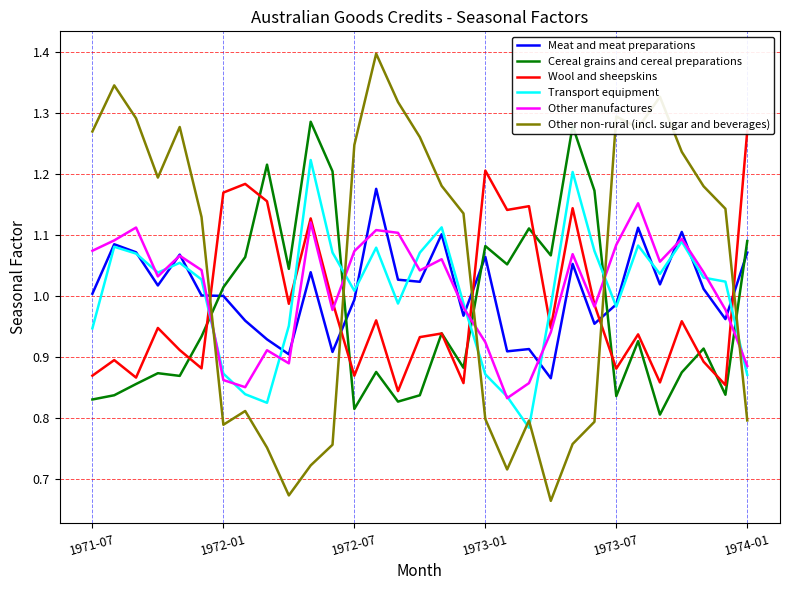

How many data points does each series have?

31